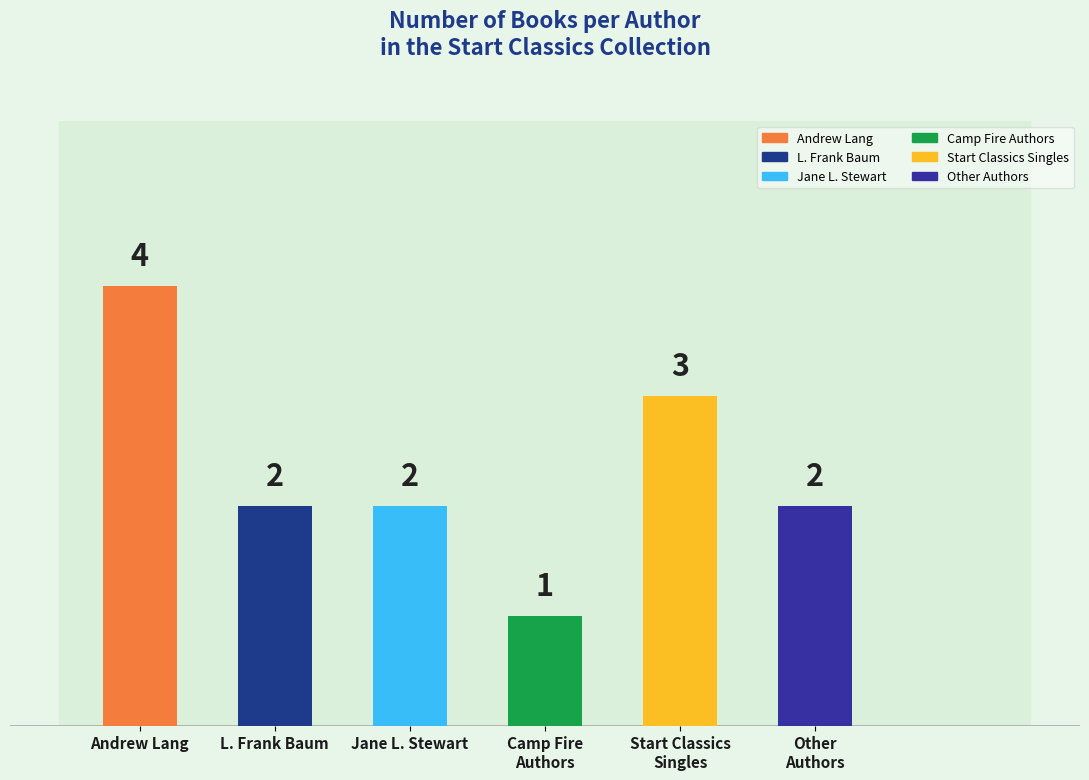

Is it true that the value at L. Frank Baum is 2?

True